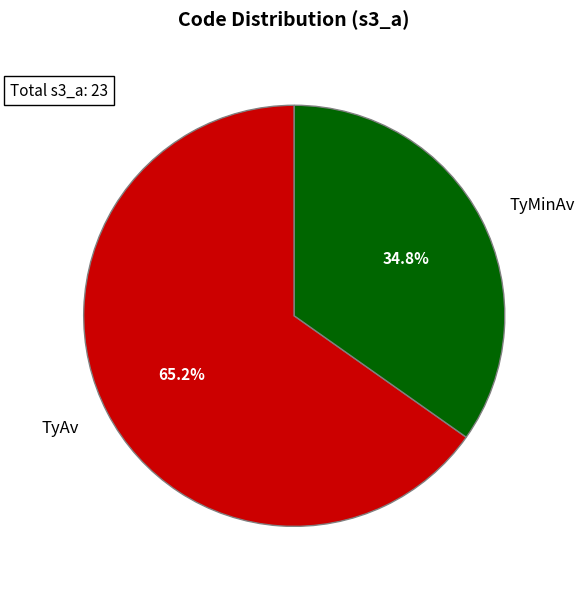

Is it true that TyAv is 57% of the pie?

False